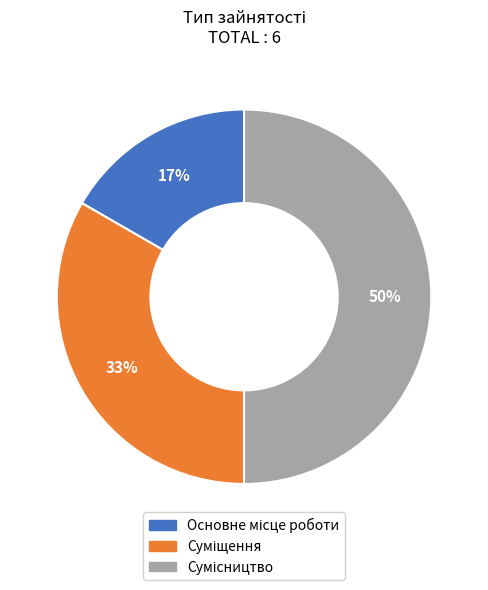

Count the number of slices in the pie.

3